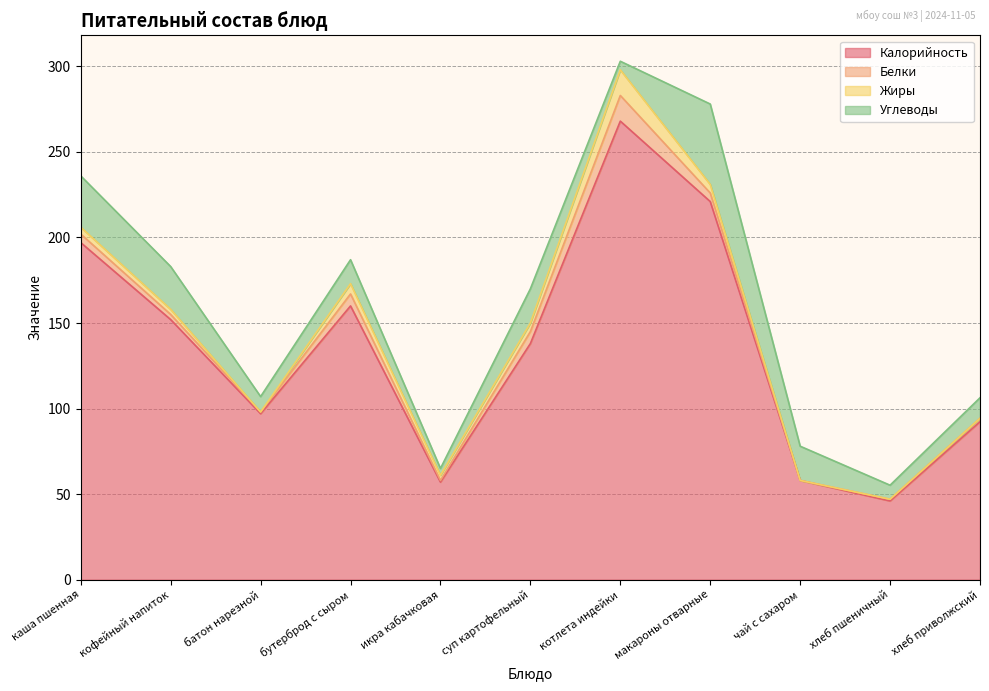

At which category does Калорийность reach its first local valley?

батон нарезной